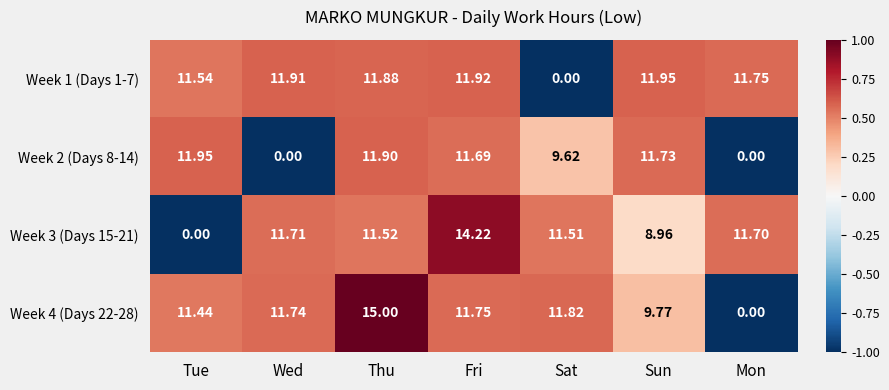

At which label does Week 2 (Days 8-14) first exceed 11?

Tue